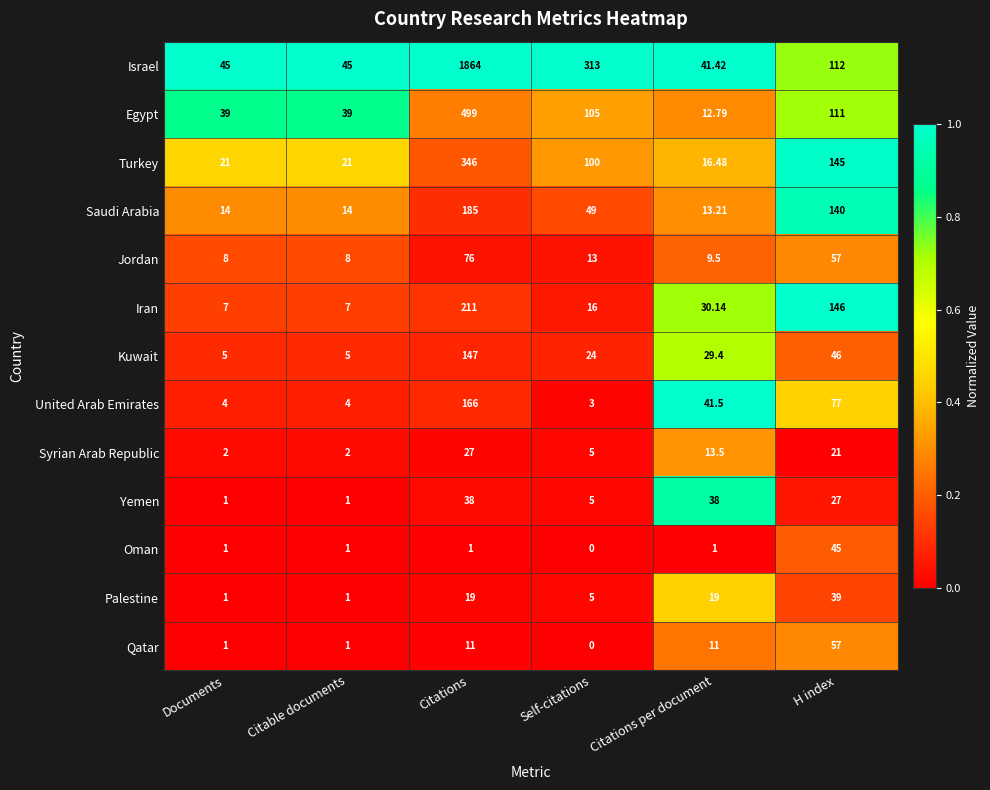

List the series in order of their peak value, highest first.

Israel, Egypt, Turkey, Iran, Saudi Arabia, United Arab Emirates, Kuwait, Jordan, Qatar, Oman, Palestine, Yemen, Syrian Arab Republic